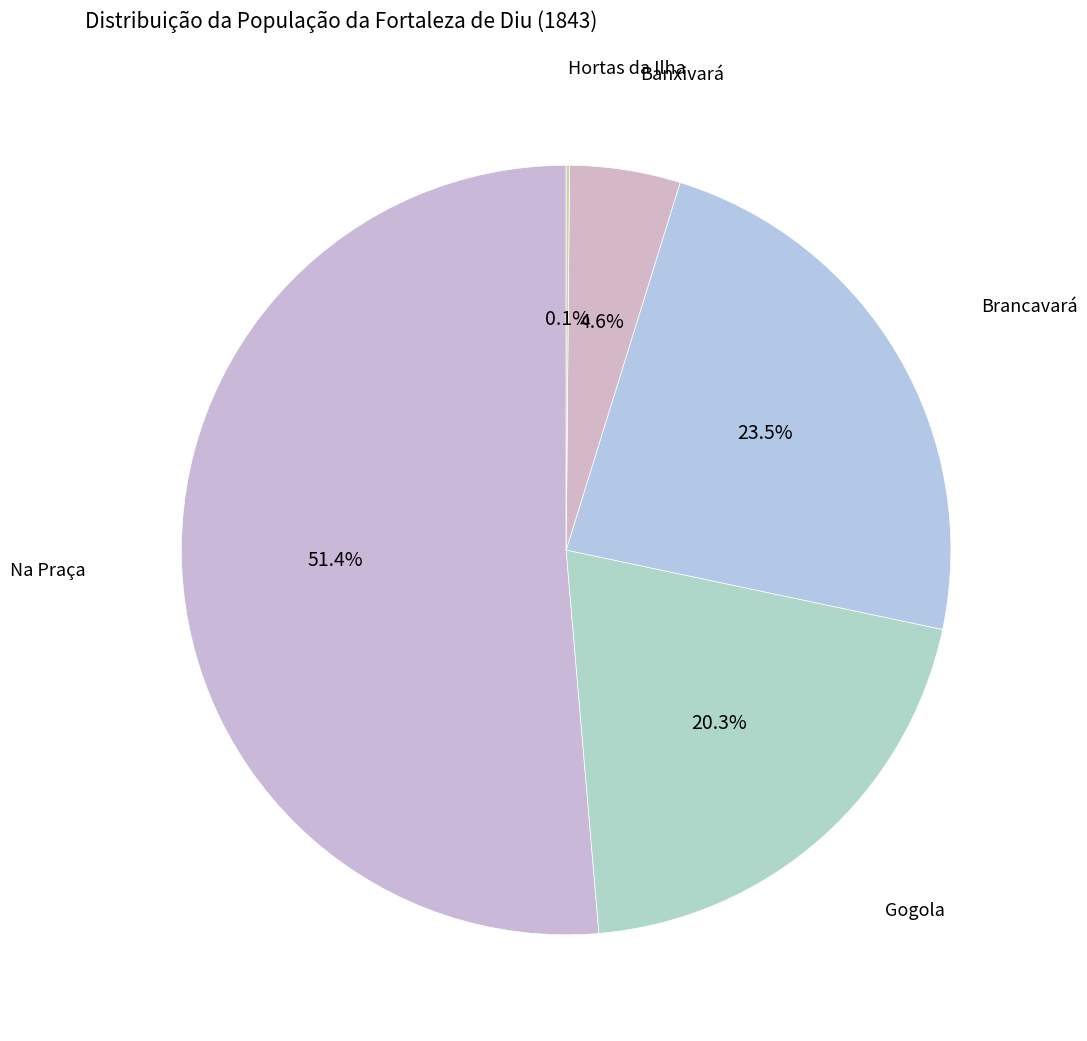

Which category has the biggest portion of the pie?

Na Praça